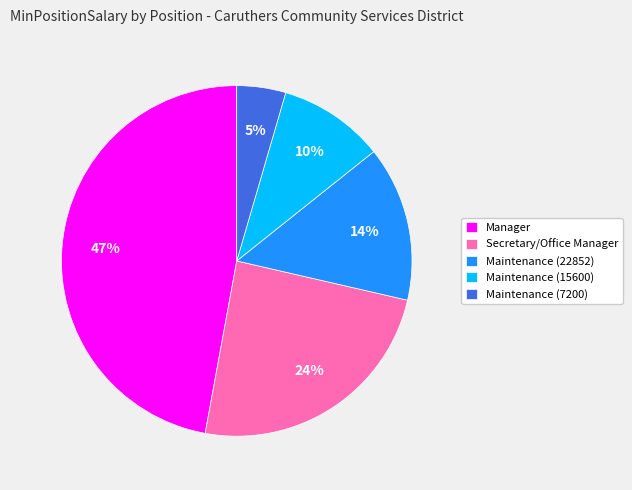

What is the ratio of the value at Maintenance (15600) to the value at Manager?

0.2